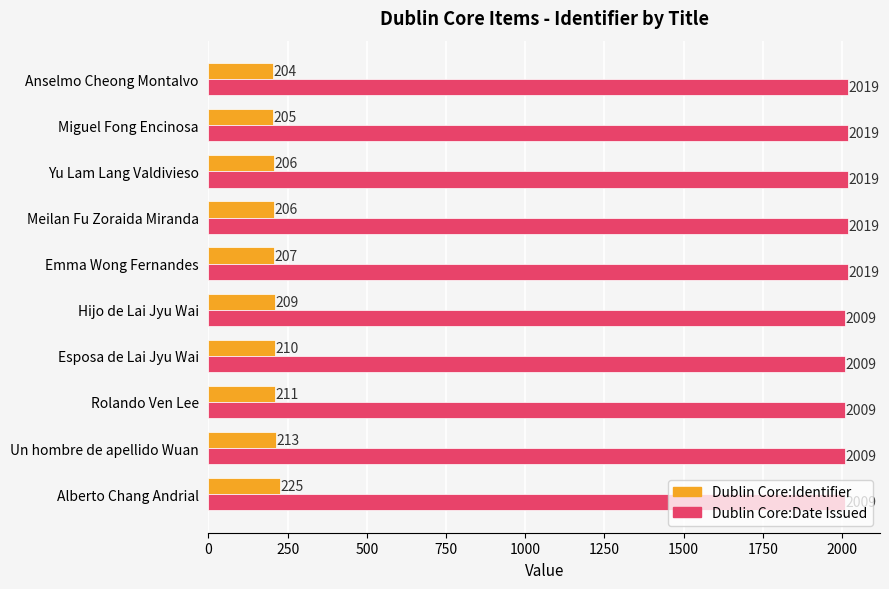

Which series has the widest spread of values?

Dublin Core:Identifier